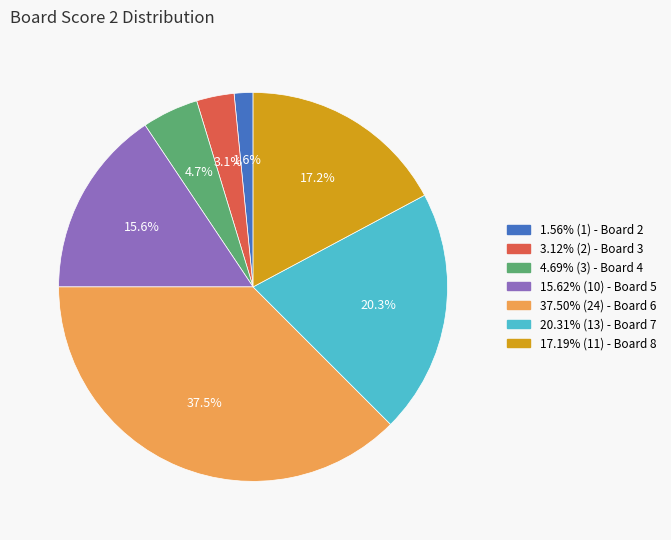

How many segments does this pie chart have?

7